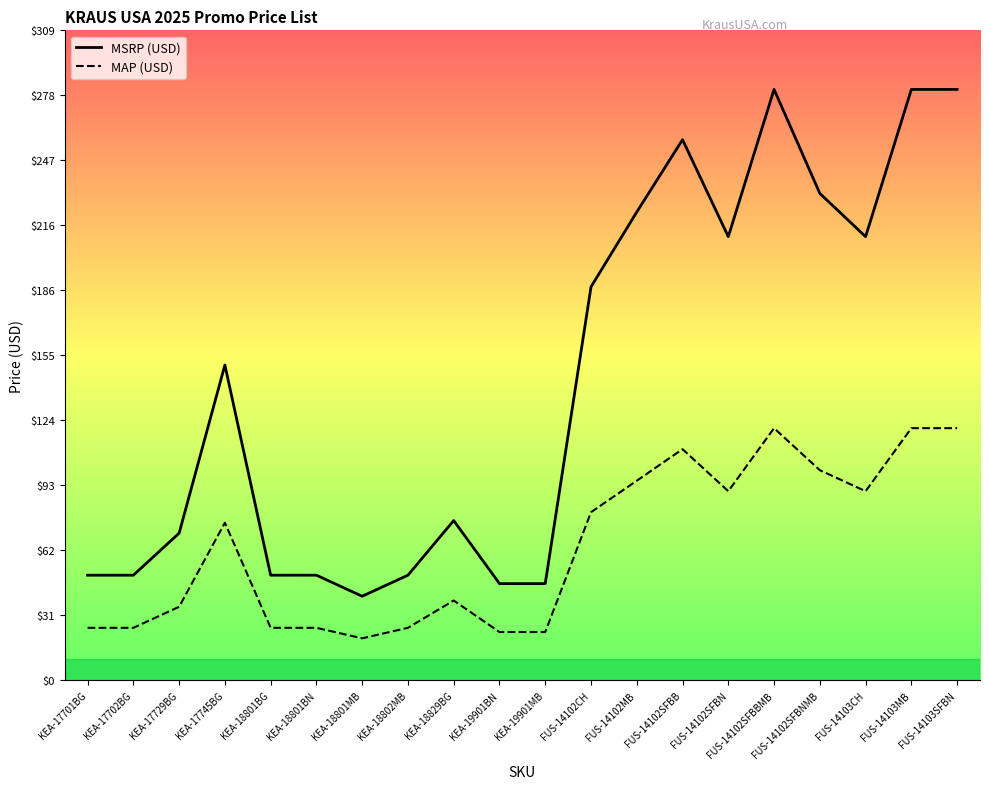

How many data points in MSRP (USD) are less than 149?

10